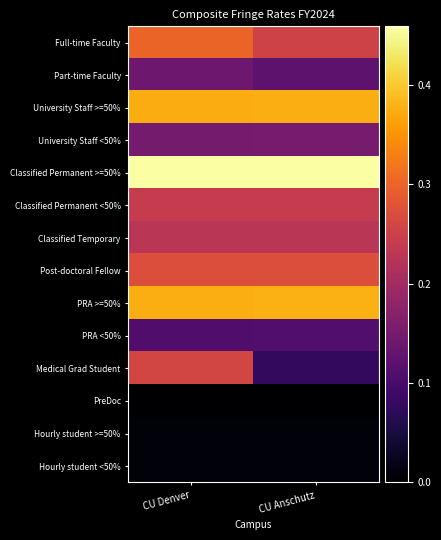

What is the difference between the highest and lowest values at CU Denver?

0.5